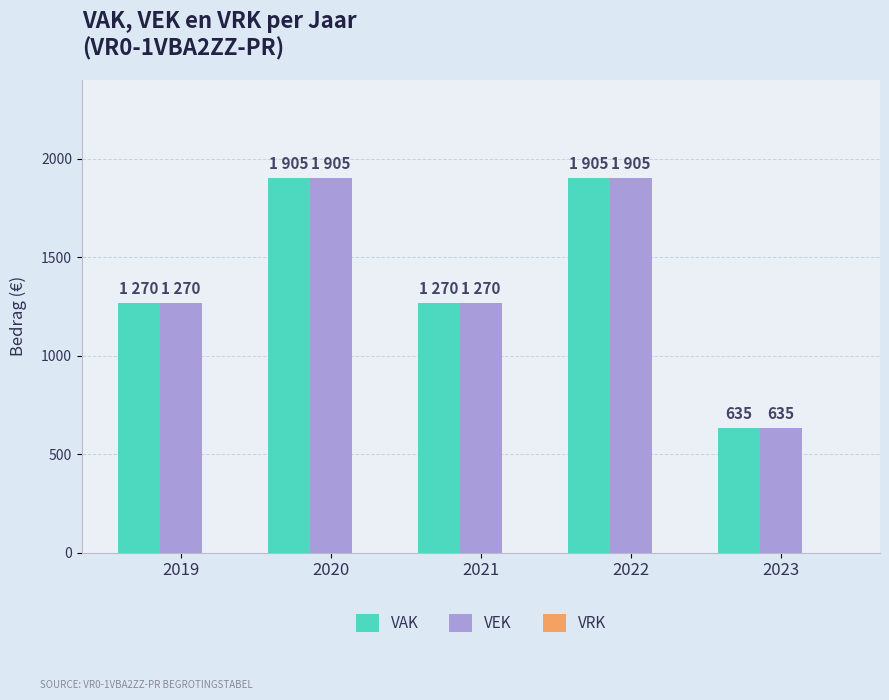

What is the difference between the maximum and second lowest values in the VAK series?

635